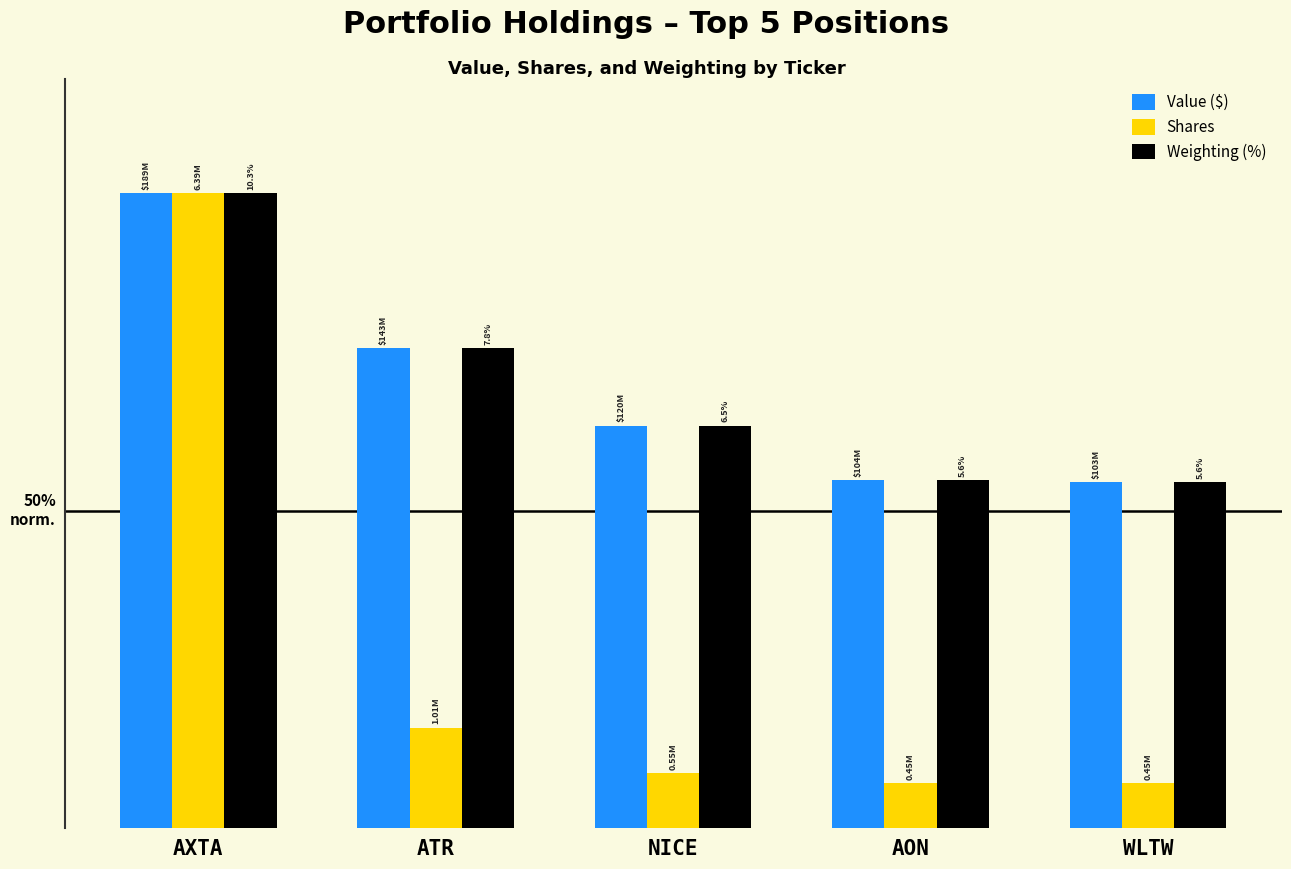

Are the bars grouped side by side (vs. stacked)?

Yes